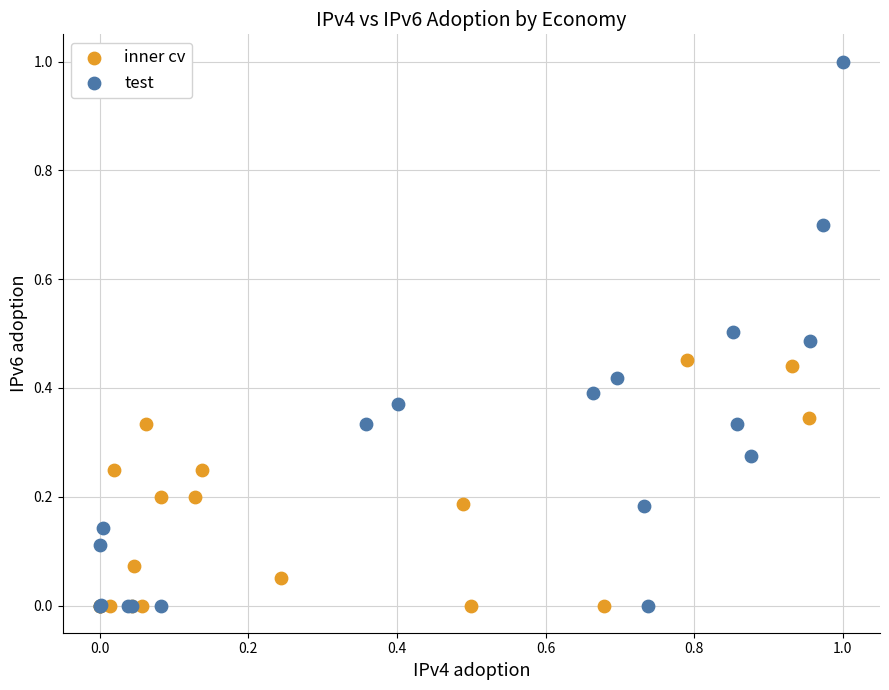

Which series reaches the maximum Y coordinate?

test